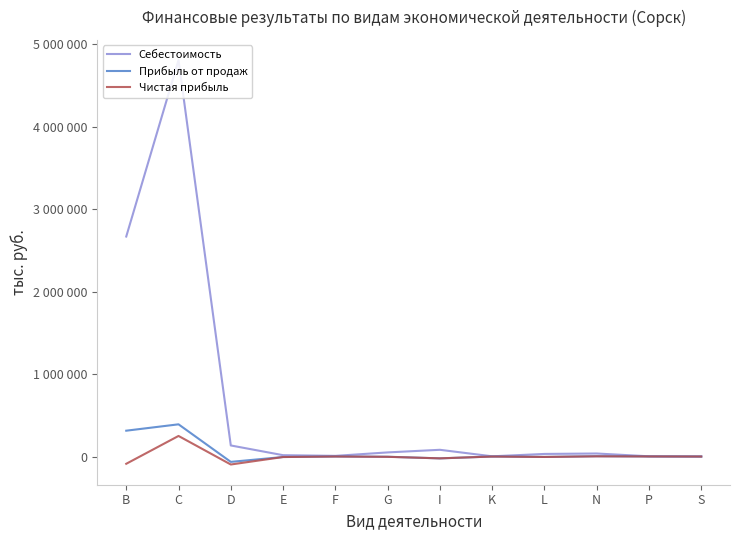

What is the difference between the Себестоимость values at E and C?

4789270